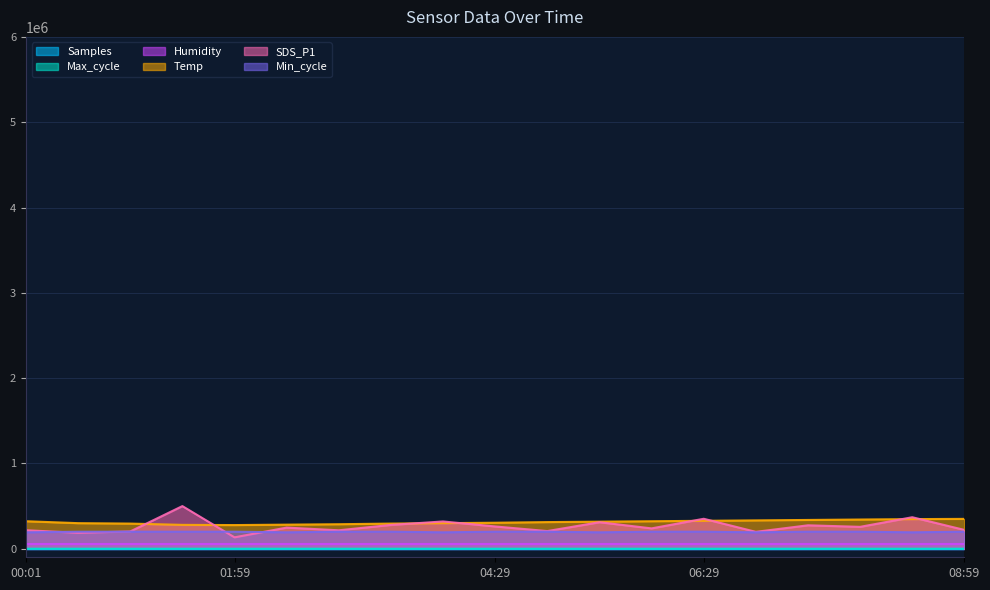

Where is SDS_P1 nearest to the value 316891?

03:59